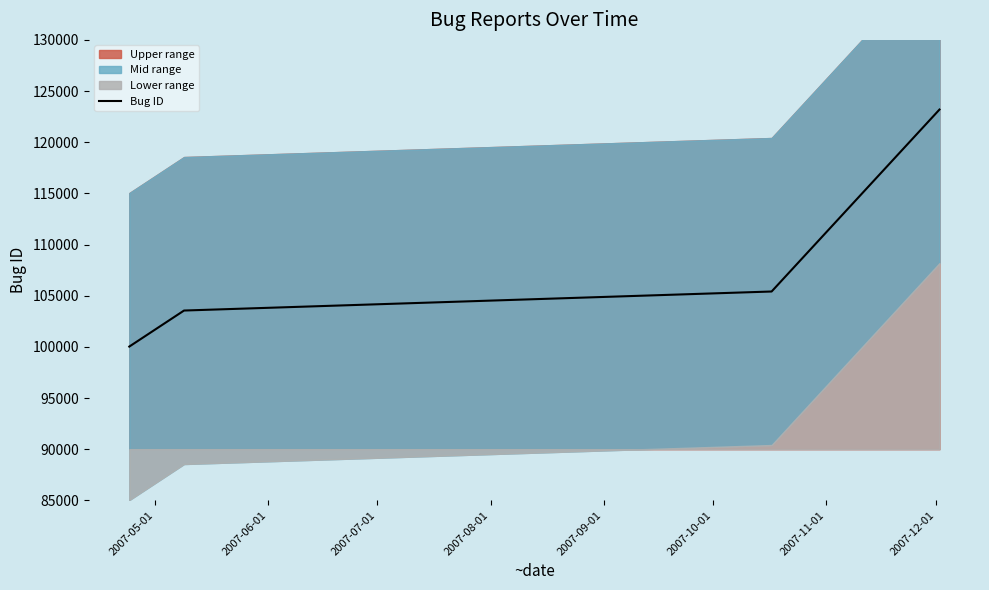

True or false: Bug ID has more than 2 interior local peaks.

False